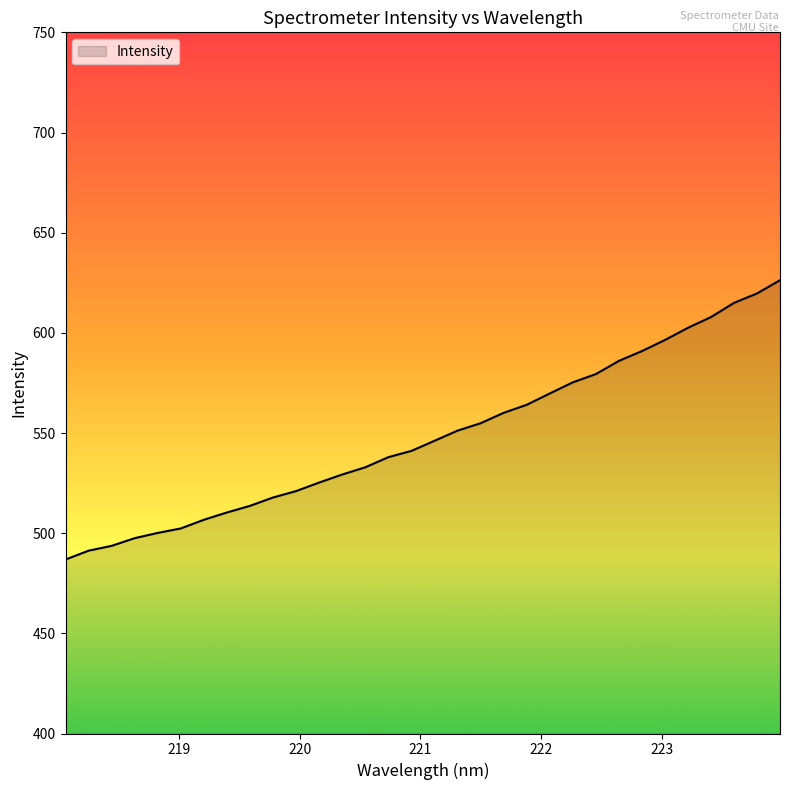

What is the greatest value displayed?

626.3